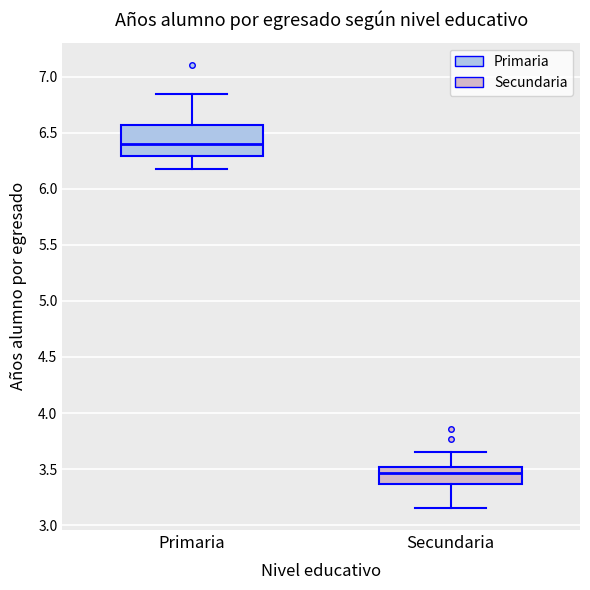

Comparing the boxes themselves (not the whiskers), which one is the tallest?

Primaria